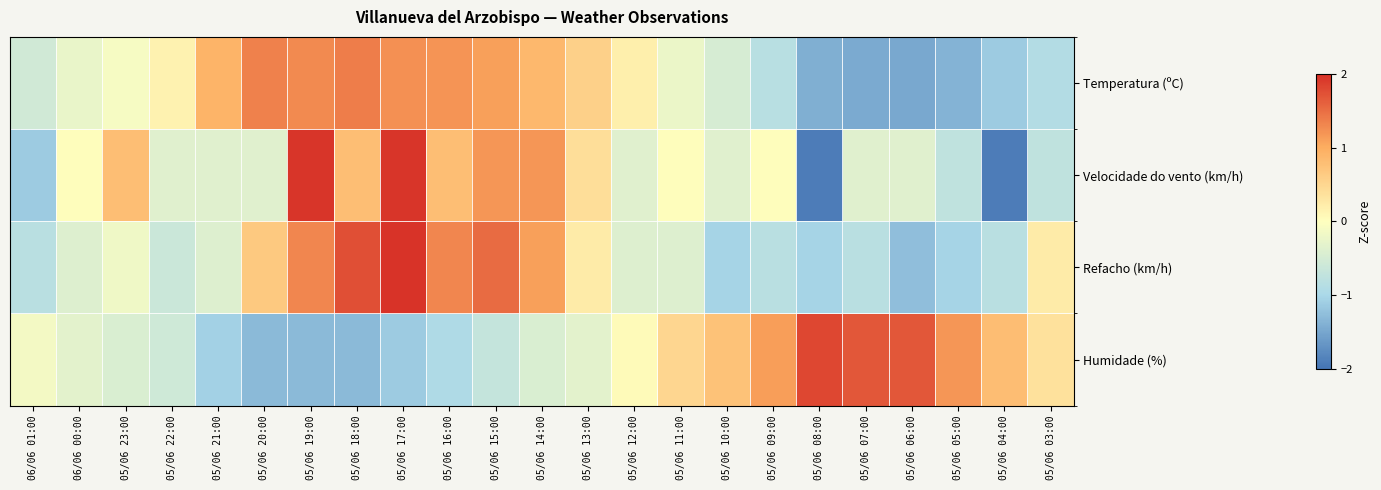

At how many categories does at least one series exceed -1?

23